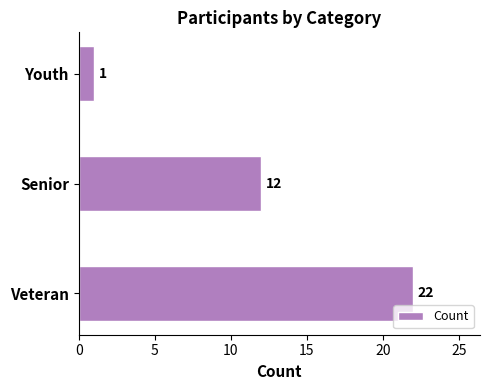

How many data points are less than 12?

1